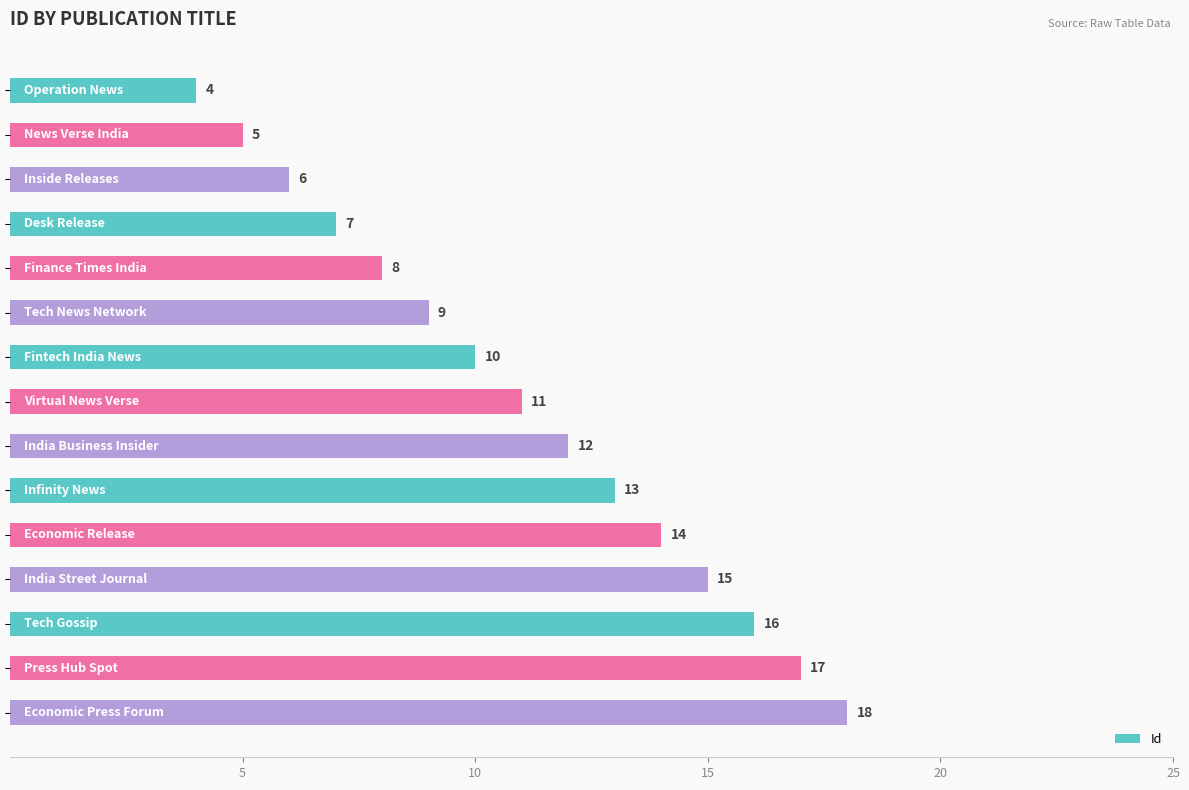

Reading bottom to top, extract all data points from this chart.

18	17	16	15	14	13	12	11	10	9	8	7	6	5	4